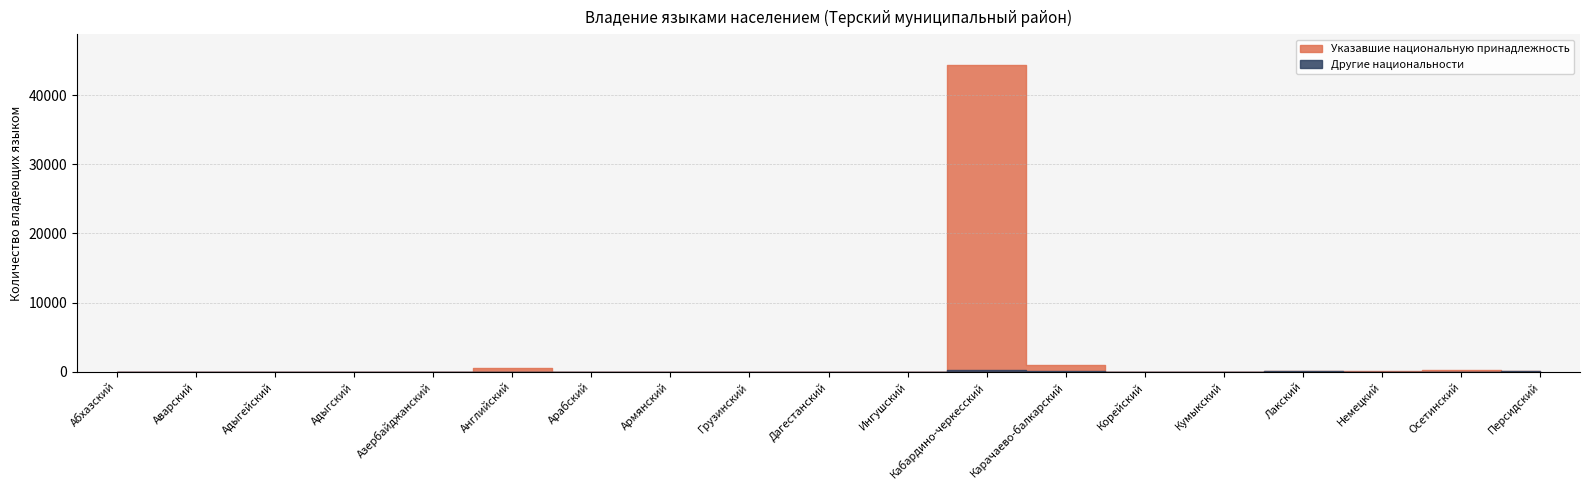

The value of Другие национальности at Азербайджанский is 0. True or false?

False